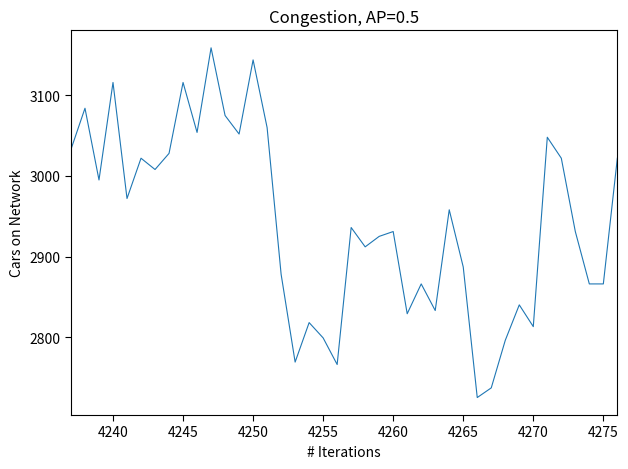

True or false: the data has more than 0 interior local peaks.

True